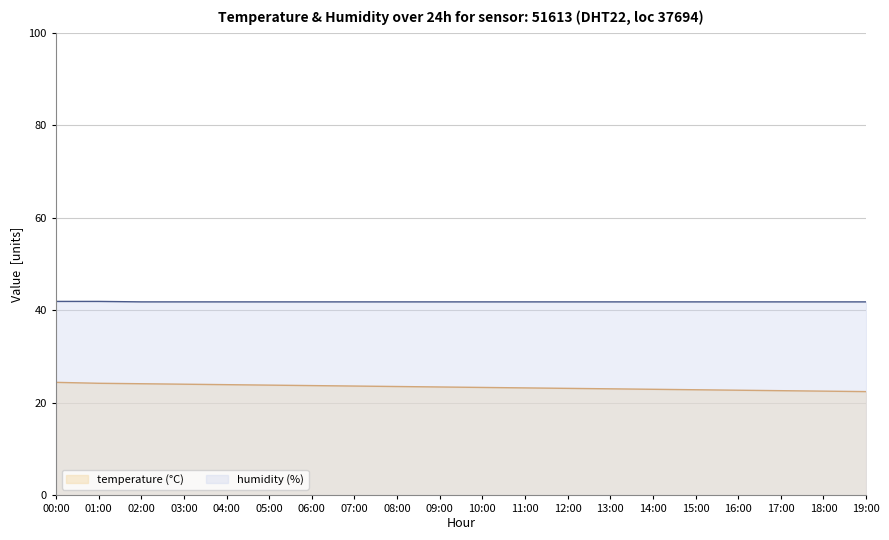

Rank the series by their average value, from highest to lowest.

humidity (%), temperature (°C)